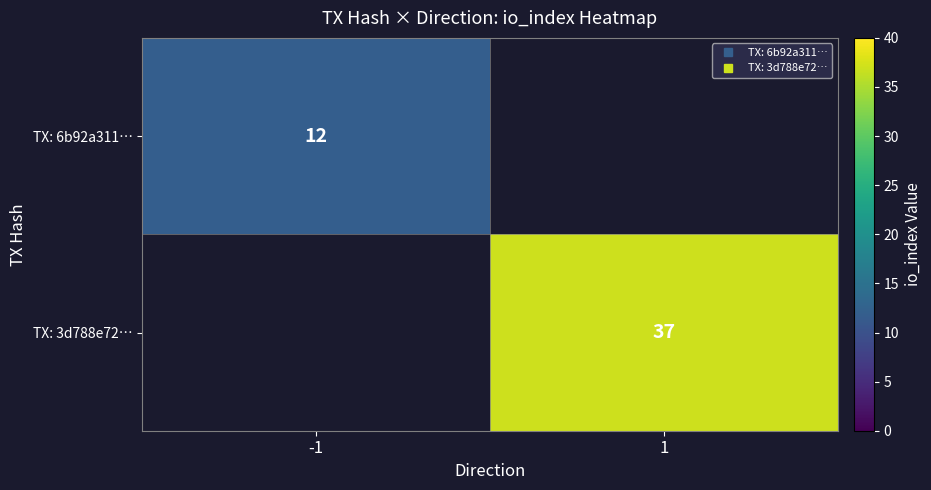

At how many categories does at least one series exceed 13?

1